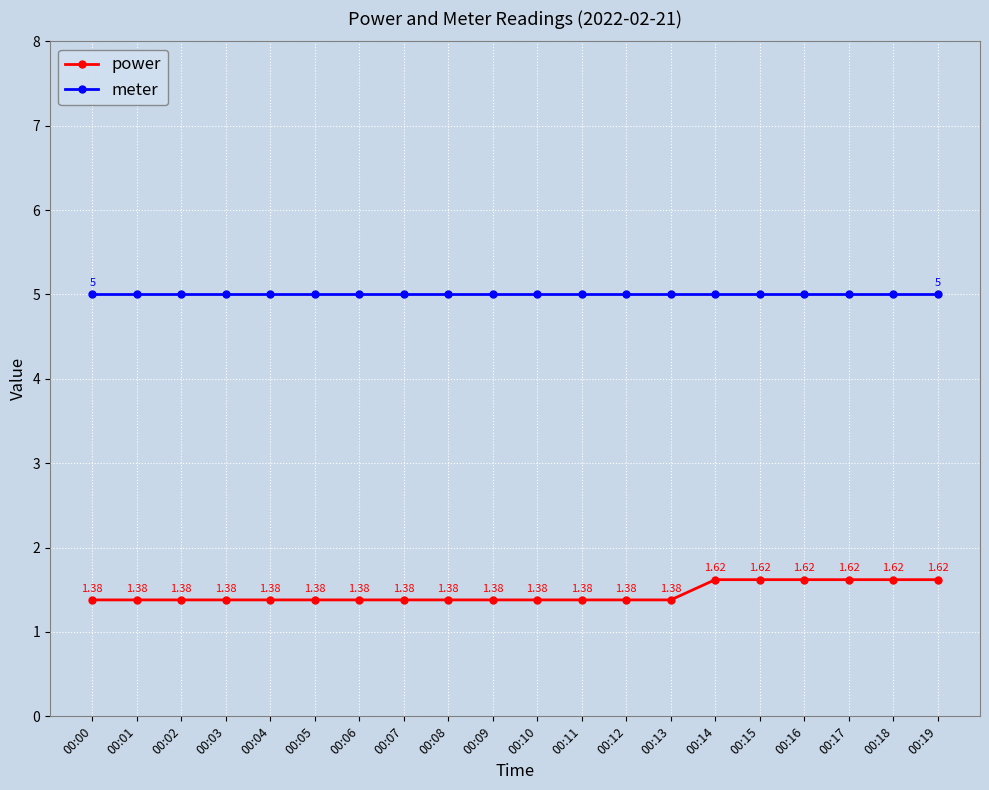

Count the number of categories in the chart.

20